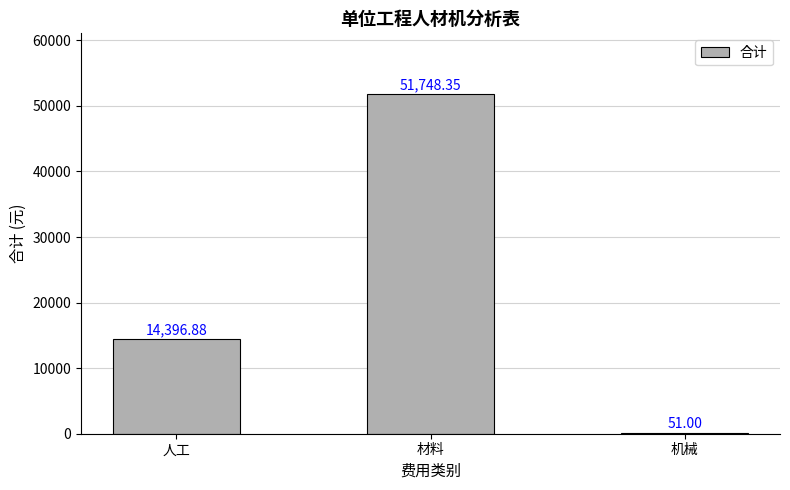

What is the ratio of the value at 人工 to the value at 材料?

0.3